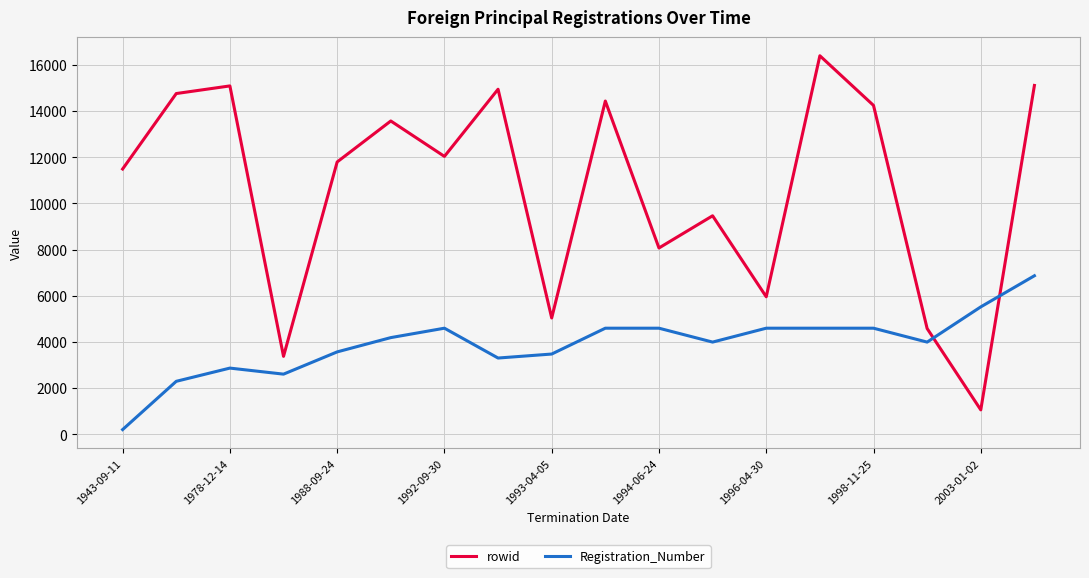

Count the number of data series in this chart.

2